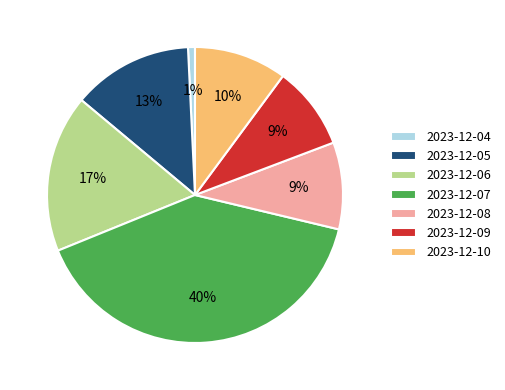

Approximately how many times larger is the value at 2023-12-07 compared to 2023-12-10?

4.0